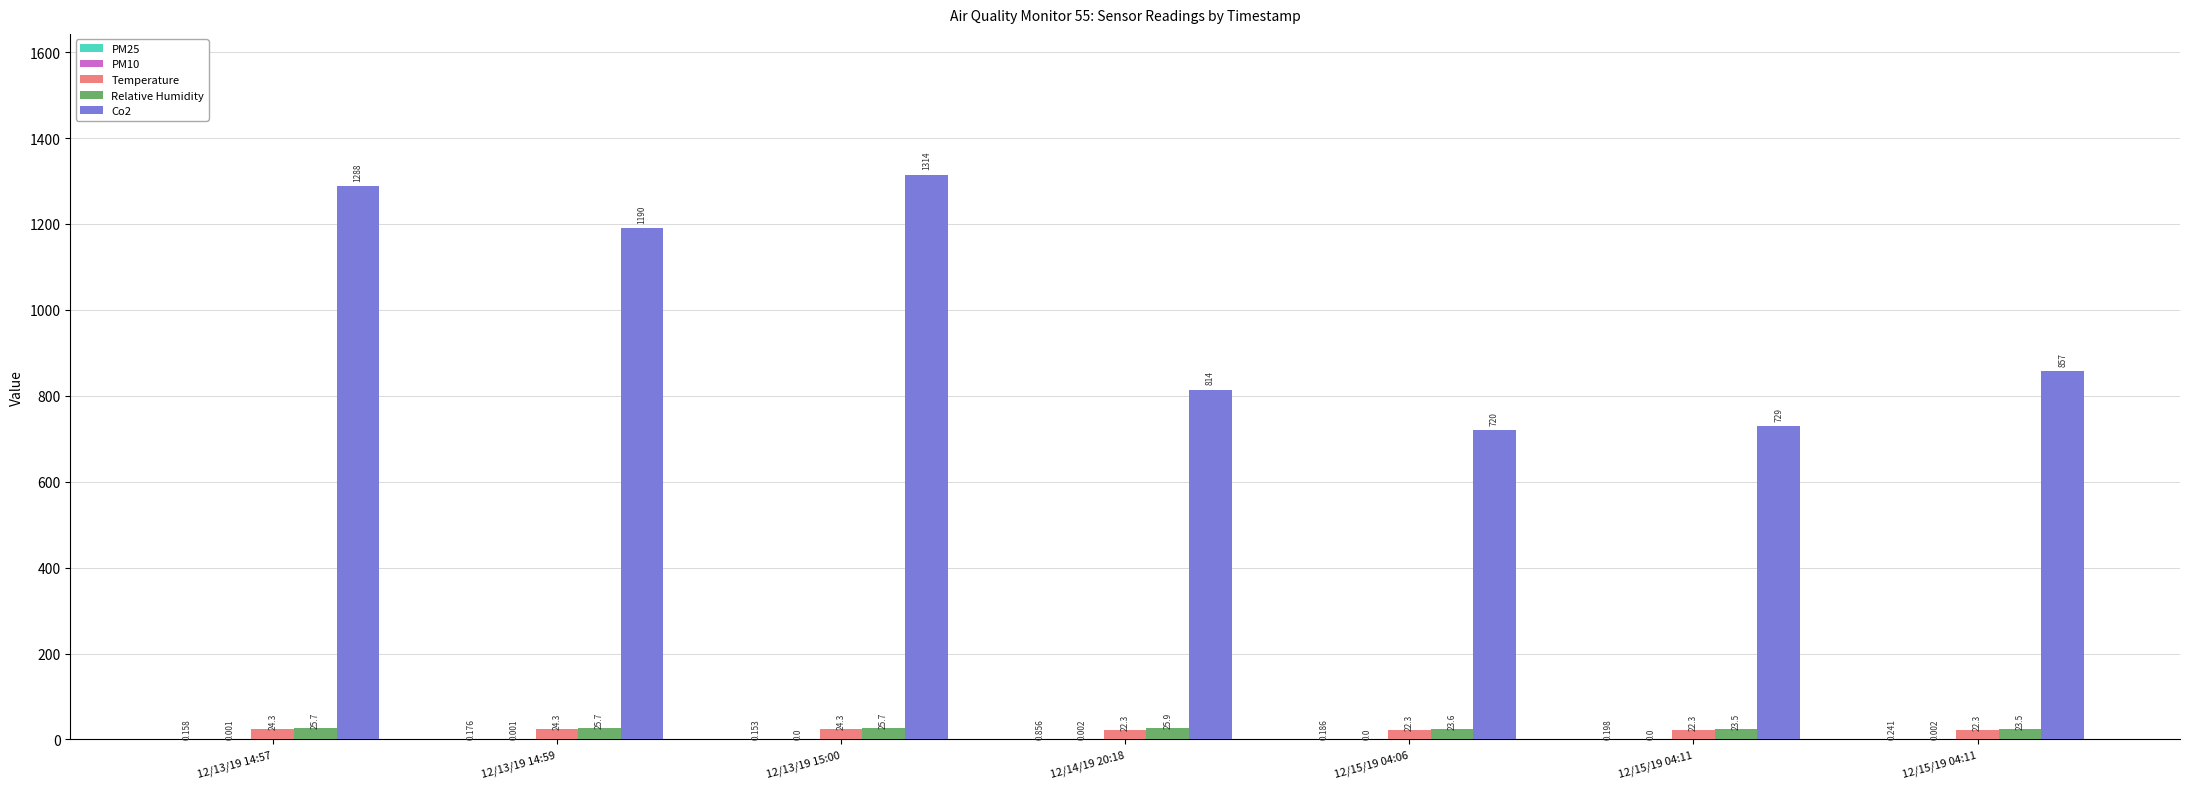

Are the bars grouped side by side (vs. stacked)?

Yes